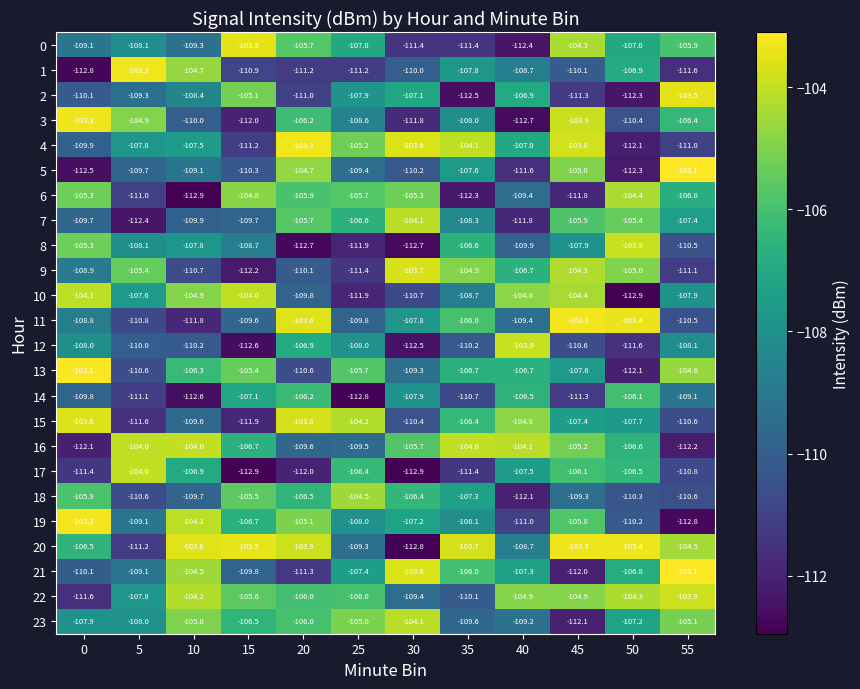

Which series has the largest total across all categories?

20